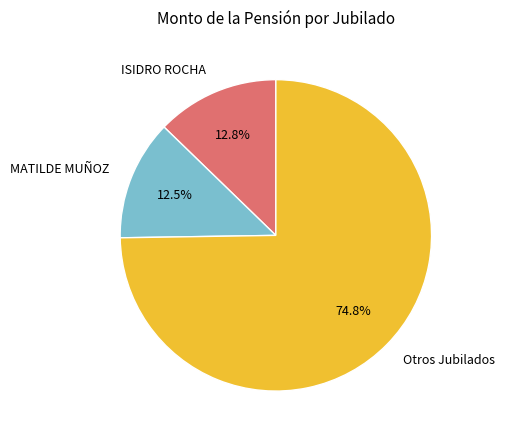

What portion of the pie excludes ISIDRO ROCHA?

87.2%